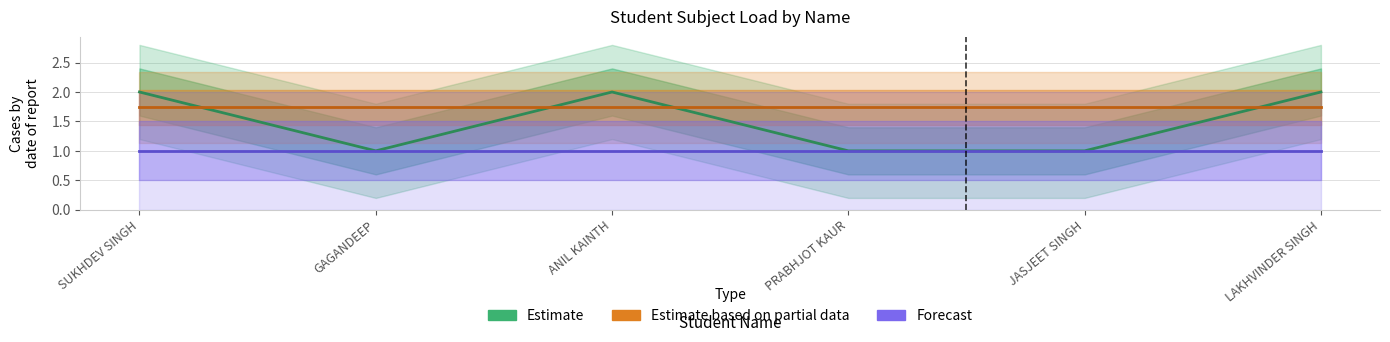

What position from the left is PRABHJOT KAUR?

4